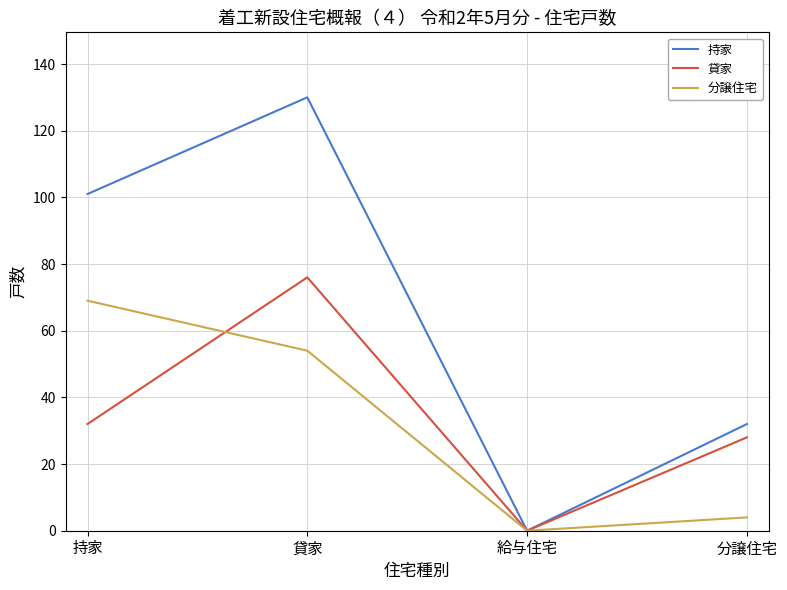

Which category has the lowest value in the 持家 series?

給与住宅